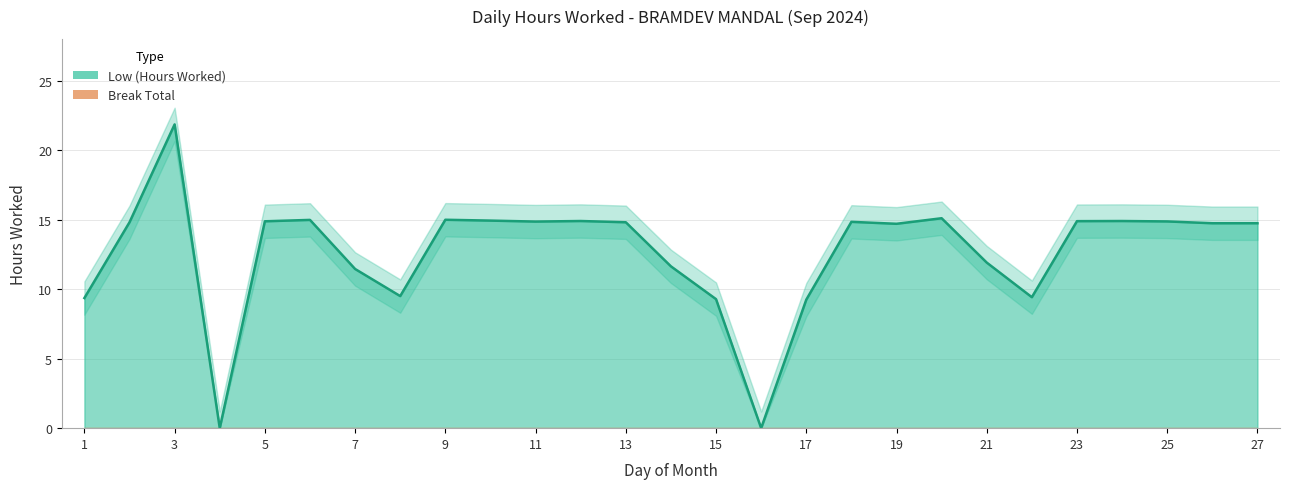

List the labels in order of value, smallest first.

4, 16, 17, 15, 1, 22, 8, 7, 14, 21, 19, 26, 27, 2, 13, 18, 11, 25, 5, 23, 12, 24, 10, 6, 9, 20, 3